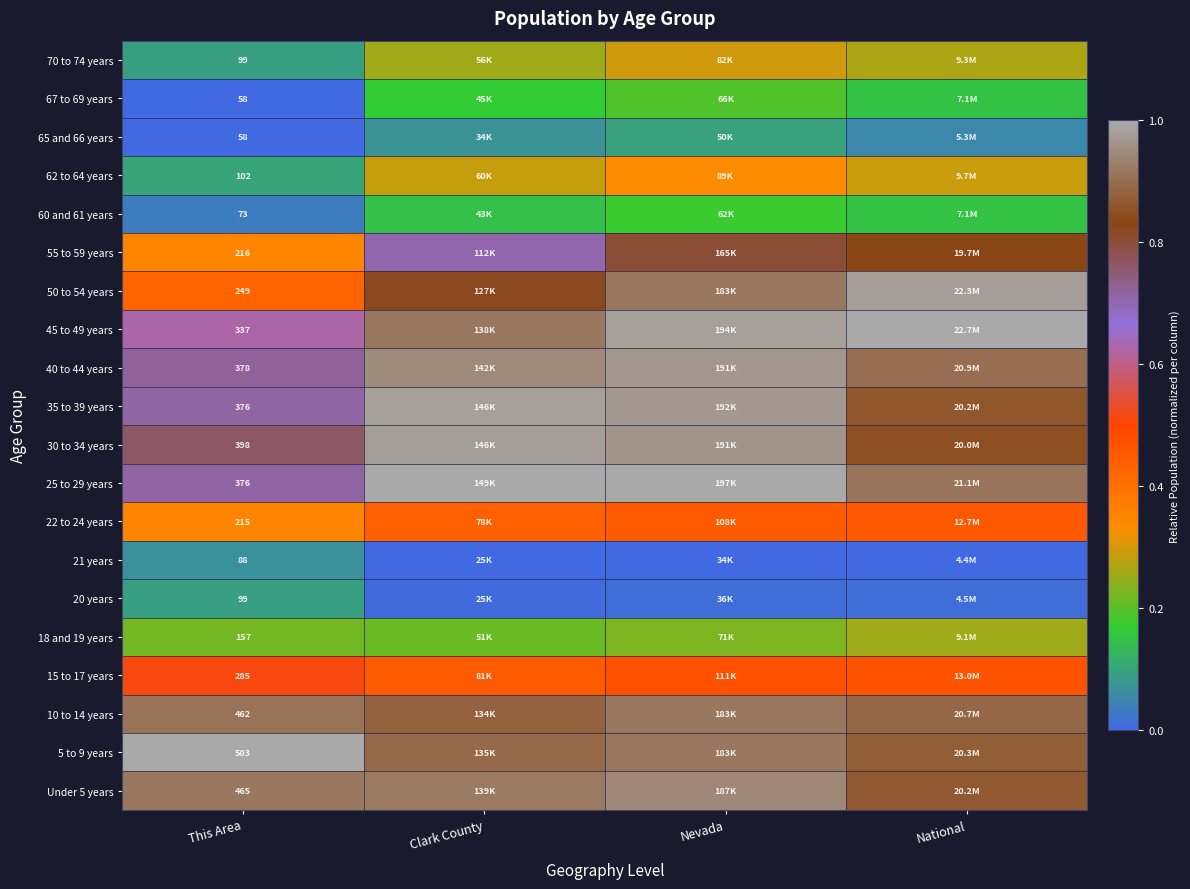

Rank the series at Clark County from lowest to highest value.

21 years, 20 years, 65 and 66 years, 60 and 61 years, 67 to 69 years, 18 and 19 years, 70 to 74 years, 62 to 64 years, 22 to 24 years, 15 to 17 years, 55 to 59 years, 50 to 54 years, 10 to 14 years, 5 to 9 years, 45 to 49 years, Under 5 years, 40 to 44 years, 30 to 34 years, 35 to 39 years, 25 to 29 years